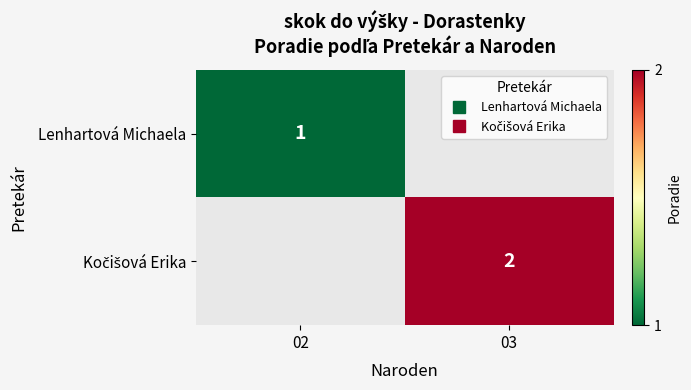

At how many categories does at least one series exceed 1?

1